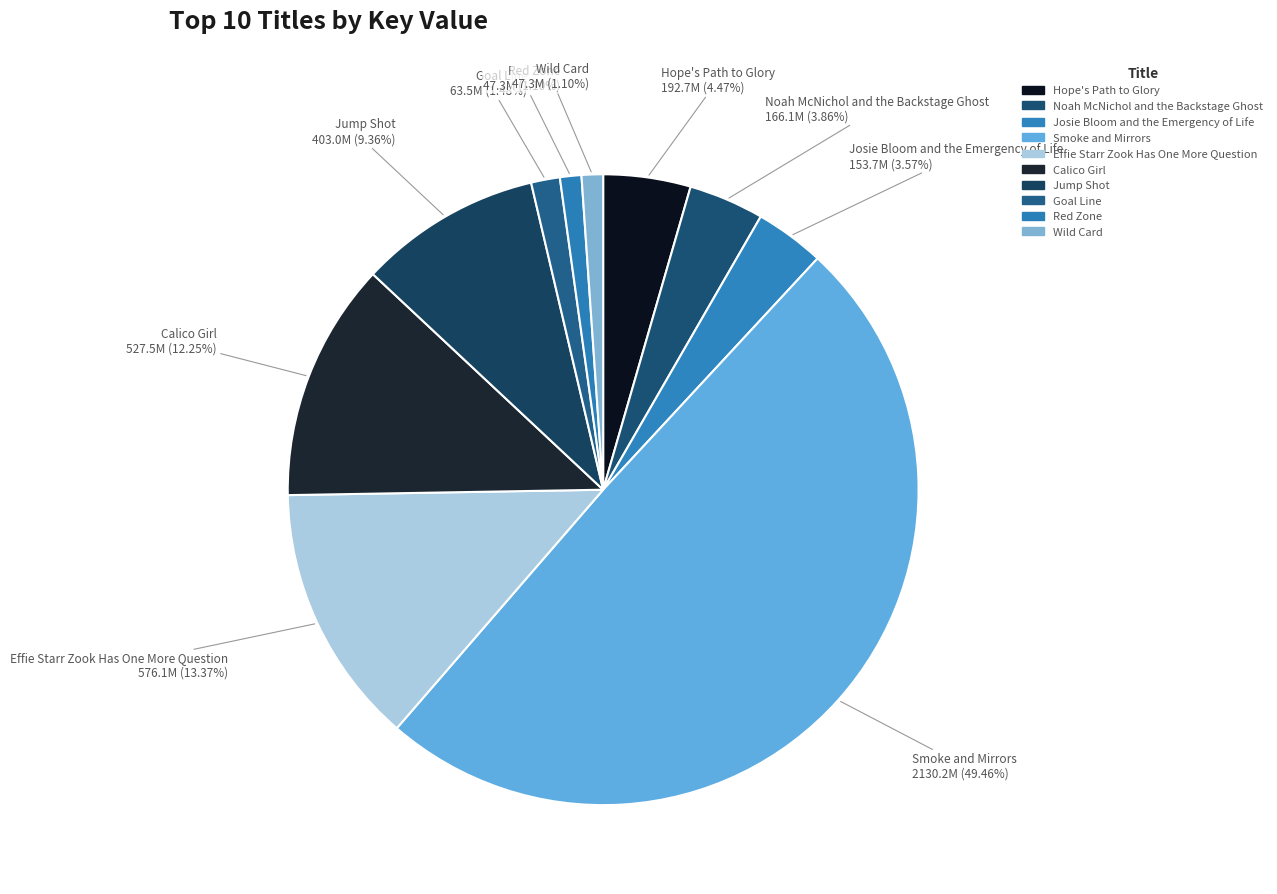

What percentage is the Noah McNichol and the Backstage Ghost slice, to the nearest percent?

4%